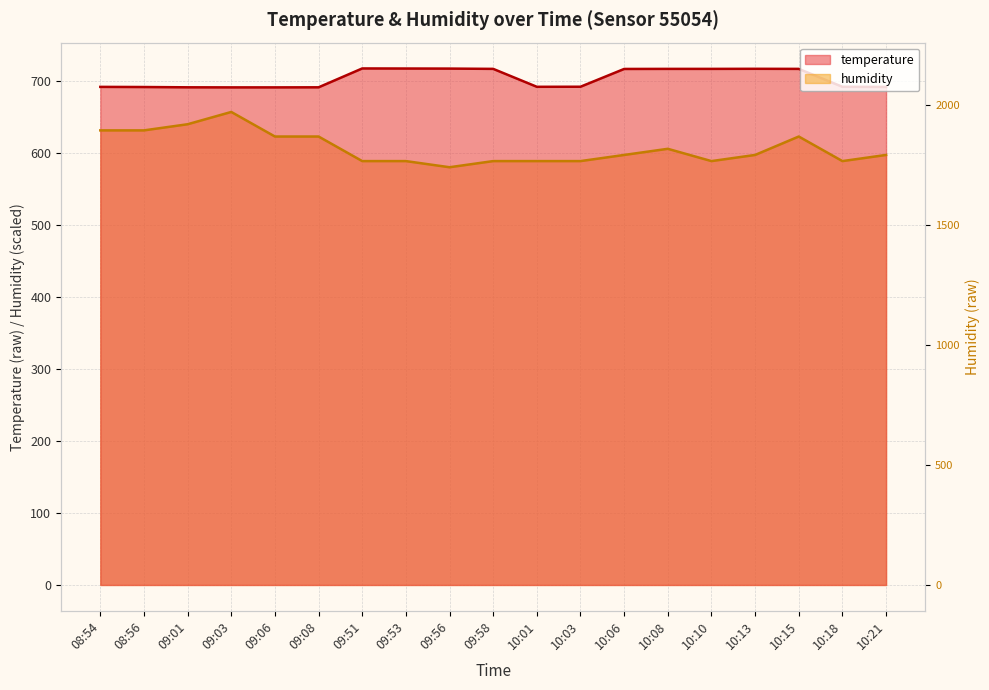

True or false: humidity has a value of 350.0 at 08:56.

False